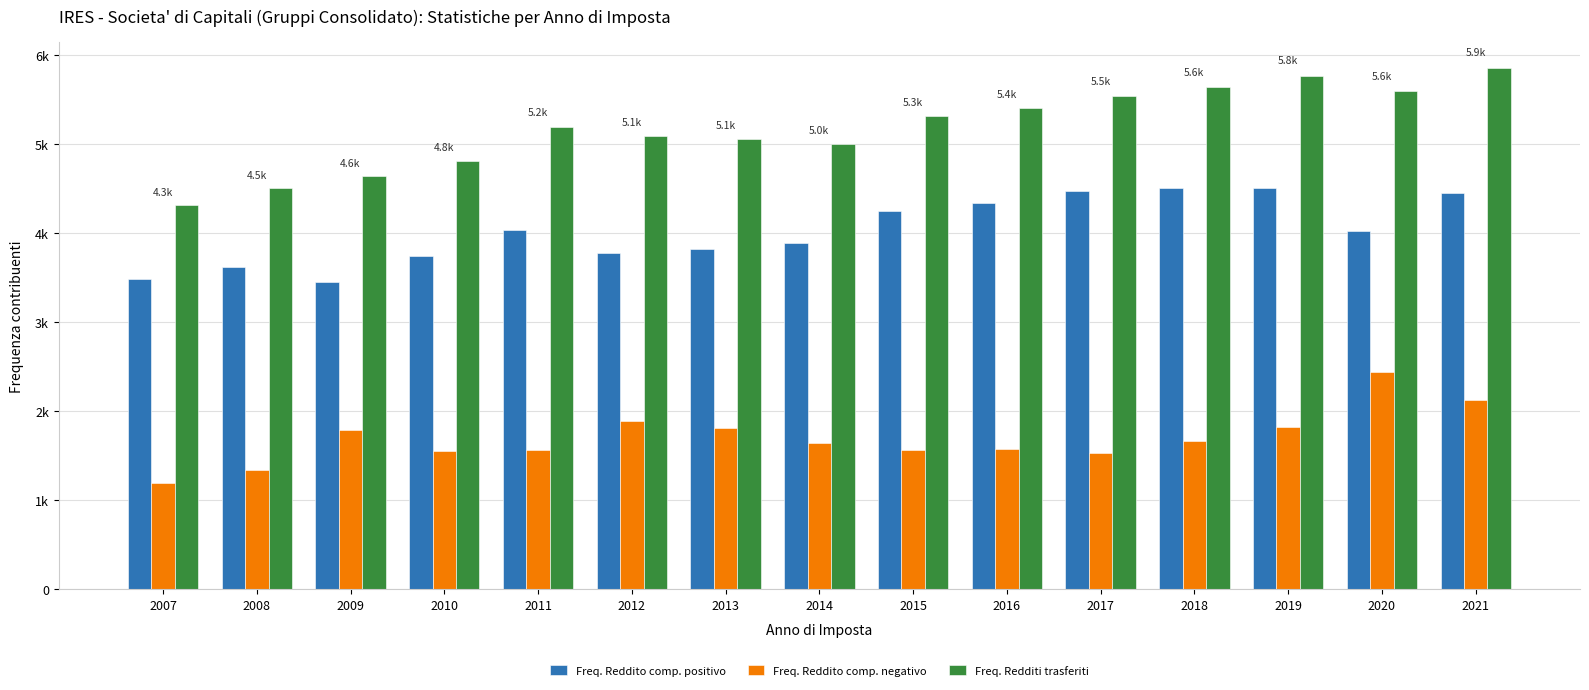

At 2016, list the series in order from largest to smallest.

Freq. Redditi trasferiti, Freq. Reddito comp. positivo, Freq. Reddito comp. negativo